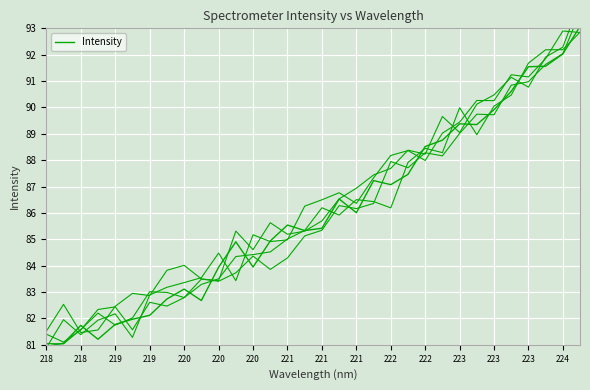

What is the difference between the maximum and second lowest values in the Intensity series?

12.0